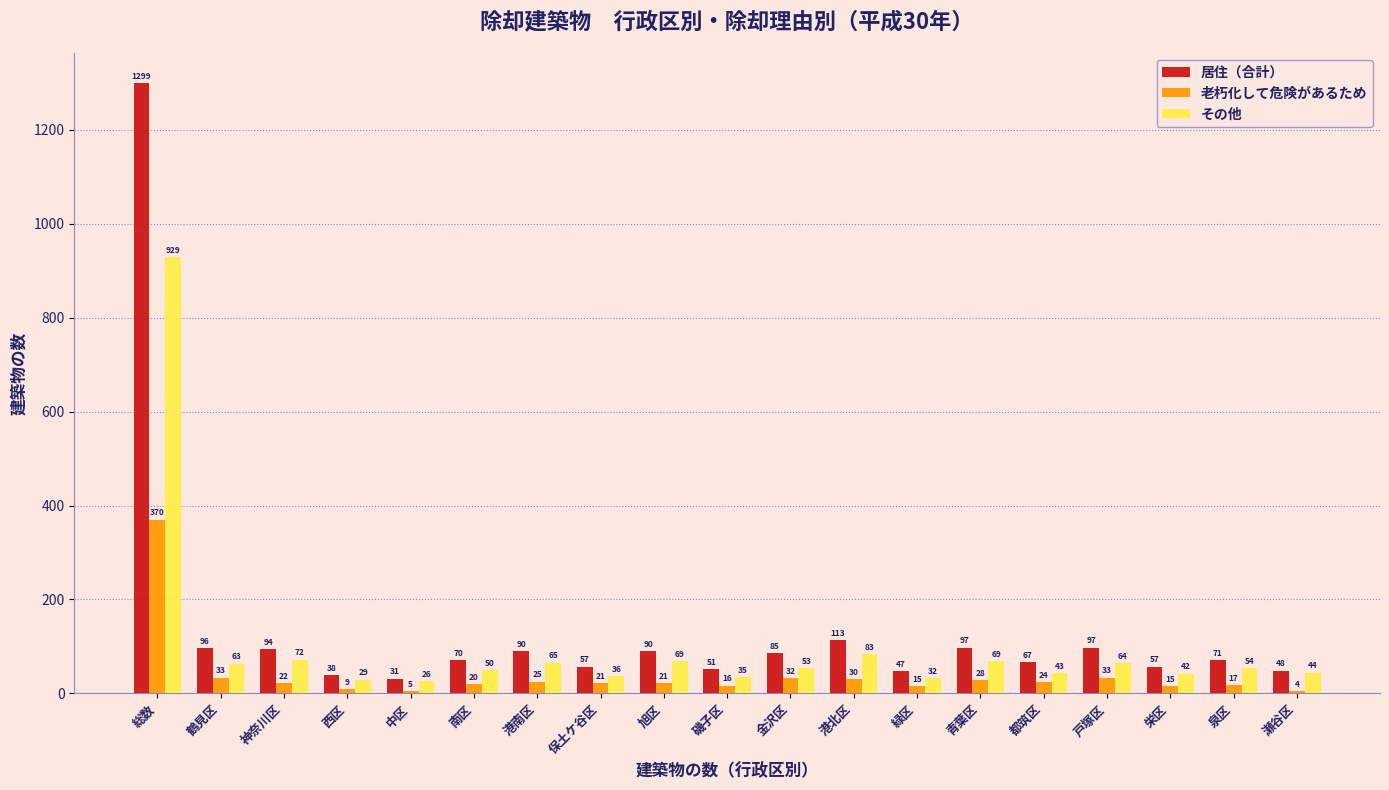

Reading left to right, list all the values displayed in this chart.

居住（合計）: 総数=1299	鶴見区=96	神奈川区=94	西区=38	中区=31	南区=70	港南区=90	保土ケ谷区=57	旭区=90	磯子区=51	金沢区=85	港北区=113	緑区=47	青葉区=97	都筑区=67	戸塚区=97	栄区=57	泉区=71	瀬谷区=48
老朽化して危険があるため: 総数=370	鶴見区=33	神奈川区=22	西区=9	中区=5	南区=20	港南区=25	保土ケ谷区=21	旭区=21	磯子区=16	金沢区=32	港北区=30	緑区=15	青葉区=28	都筑区=24	戸塚区=33	栄区=15	泉区=17	瀬谷区=4
その他: 総数=929	鶴見区=63	神奈川区=72	西区=29	中区=26	南区=50	港南区=65	保土ケ谷区=36	旭区=69	磯子区=35	金沢区=53	港北区=83	緑区=32	青葉区=69	都筑区=43	戸塚区=64	栄区=42	泉区=54	瀬谷区=44